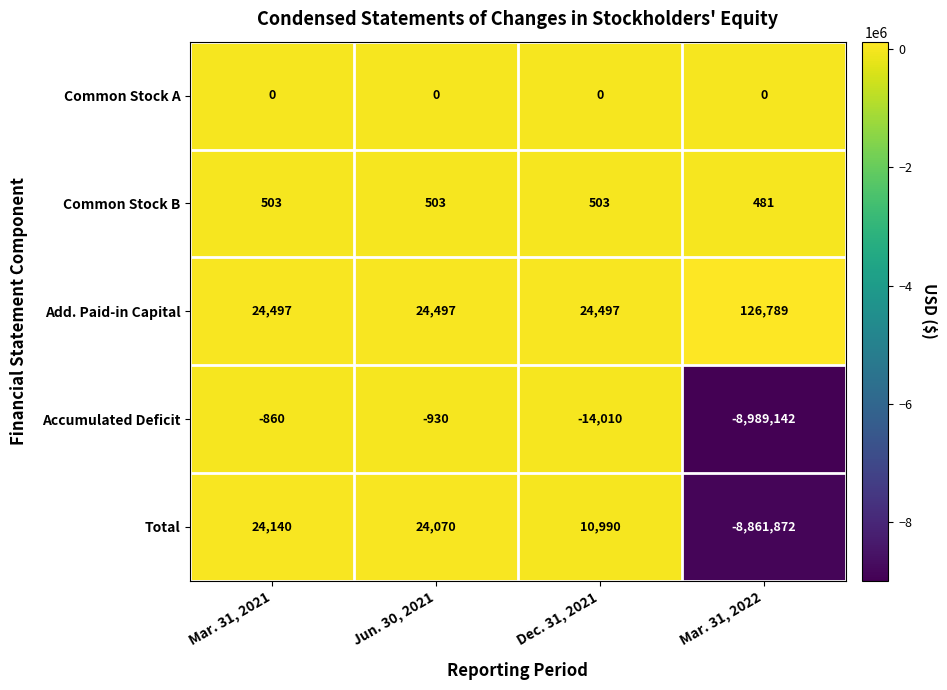

Which series changed the most between Mar. 31, 2021 and Mar. 31, 2022?

Accumulated Deficit